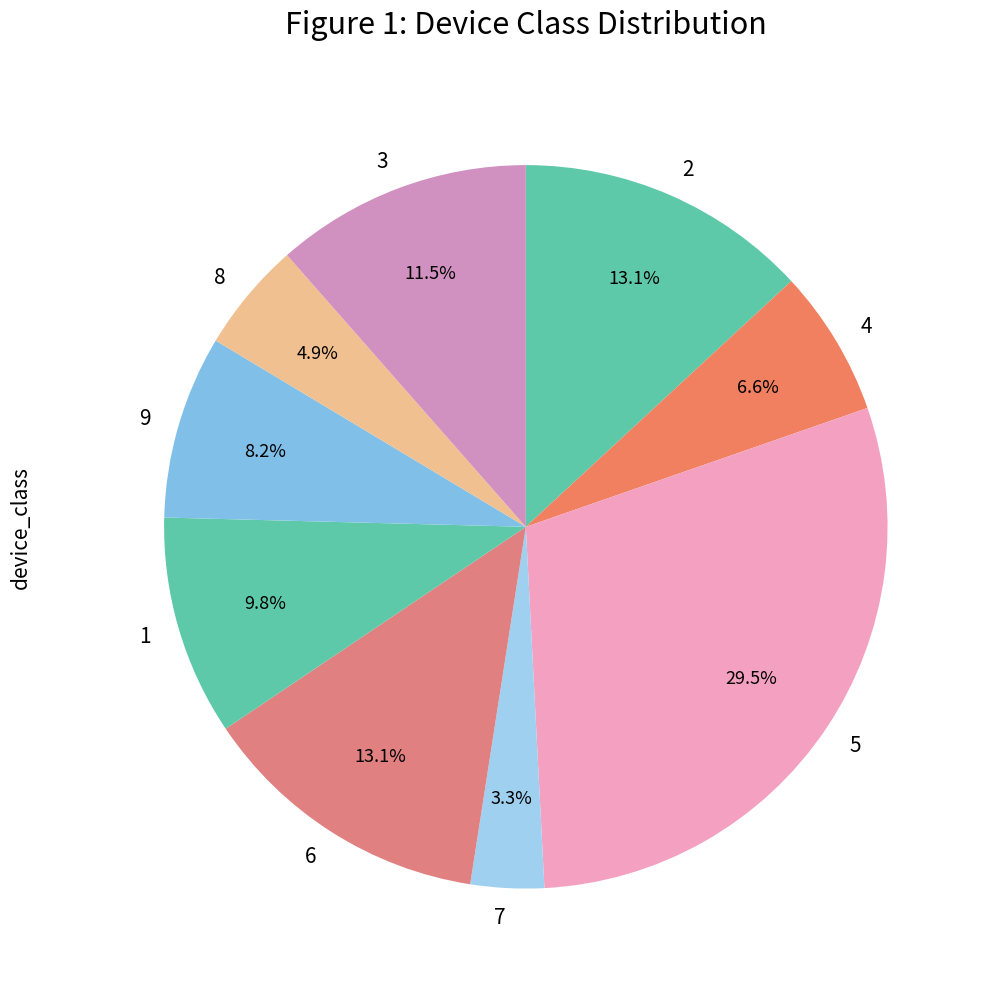

To the nearest percent, what is the difference between the 7 and 3 slice percentages?

8%